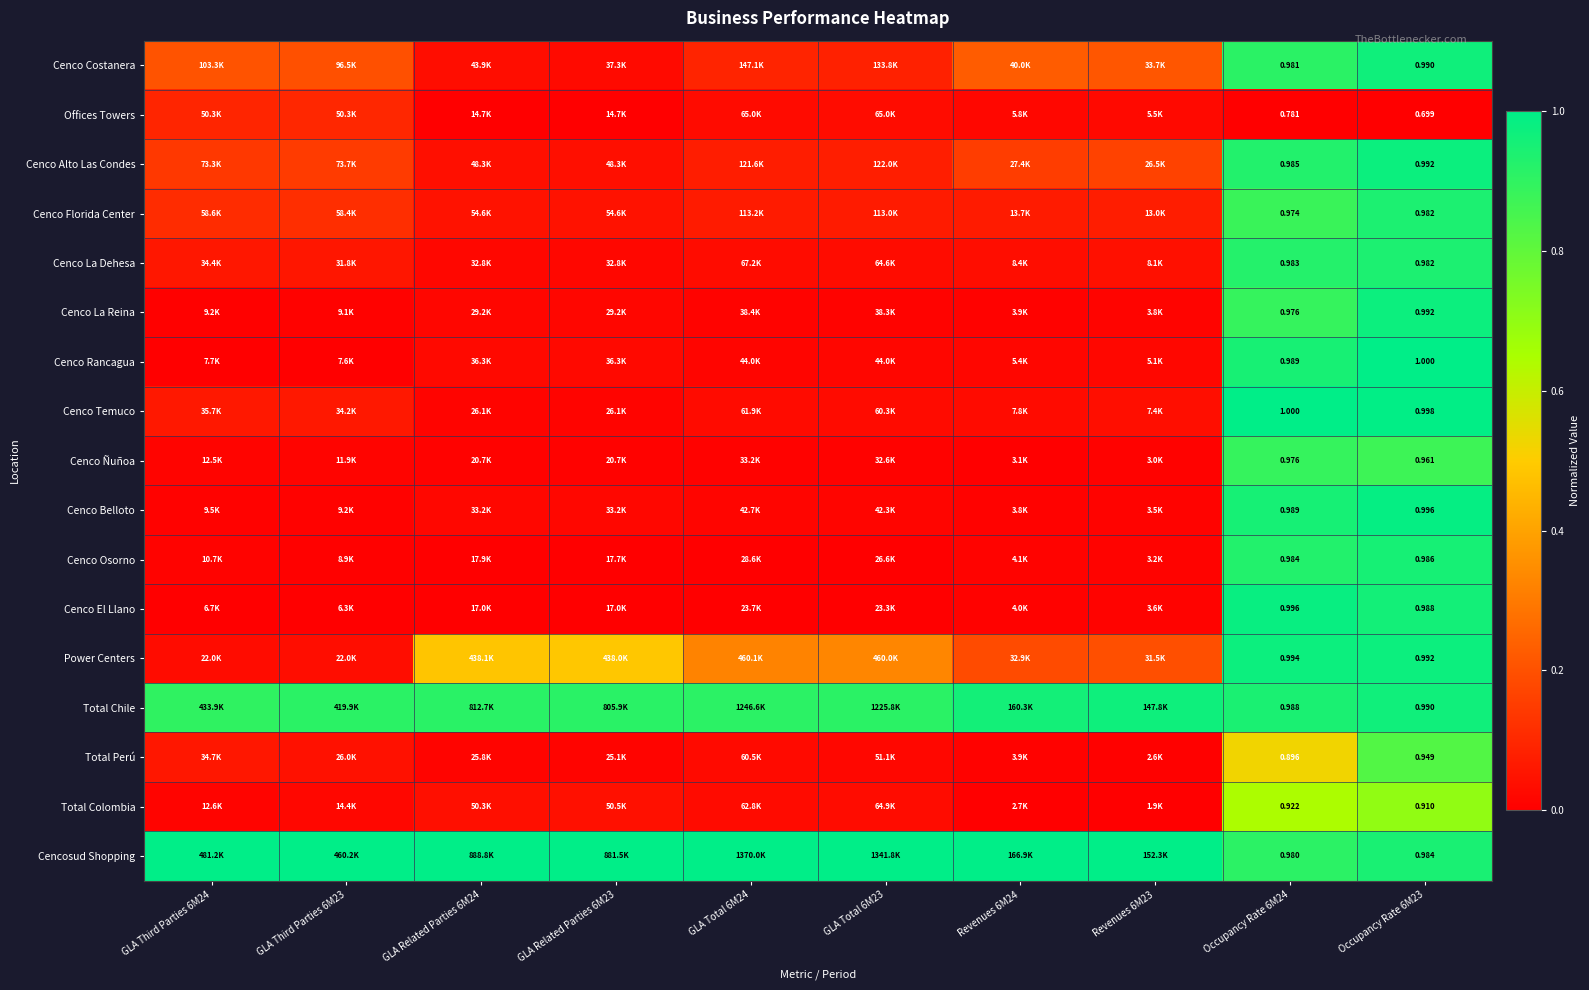

Between Occupancy Rate 6M24 and GLA Third Parties 6M24, which is larger?

Occupancy Rate 6M24